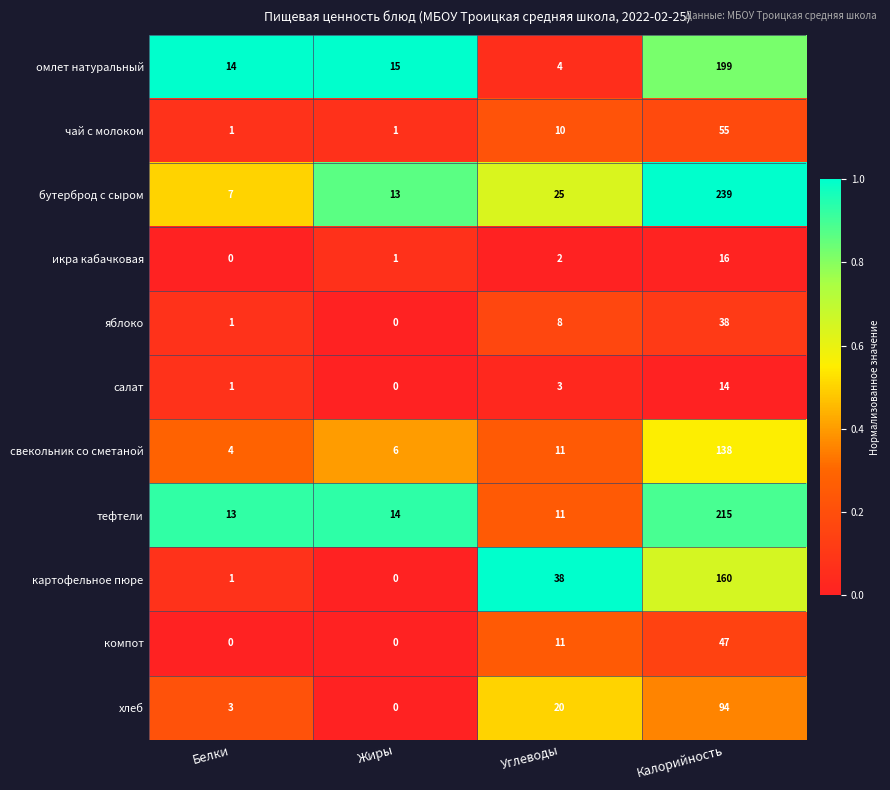

What is the sum of the салат values at Жиры and Калорийность?

14